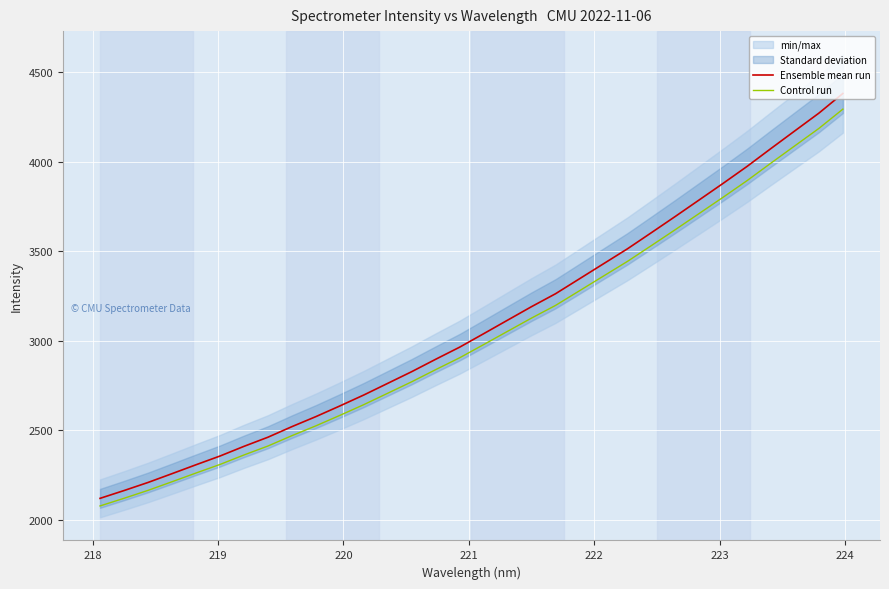

What is the minimum value for Ensemble mean run?

2118.5